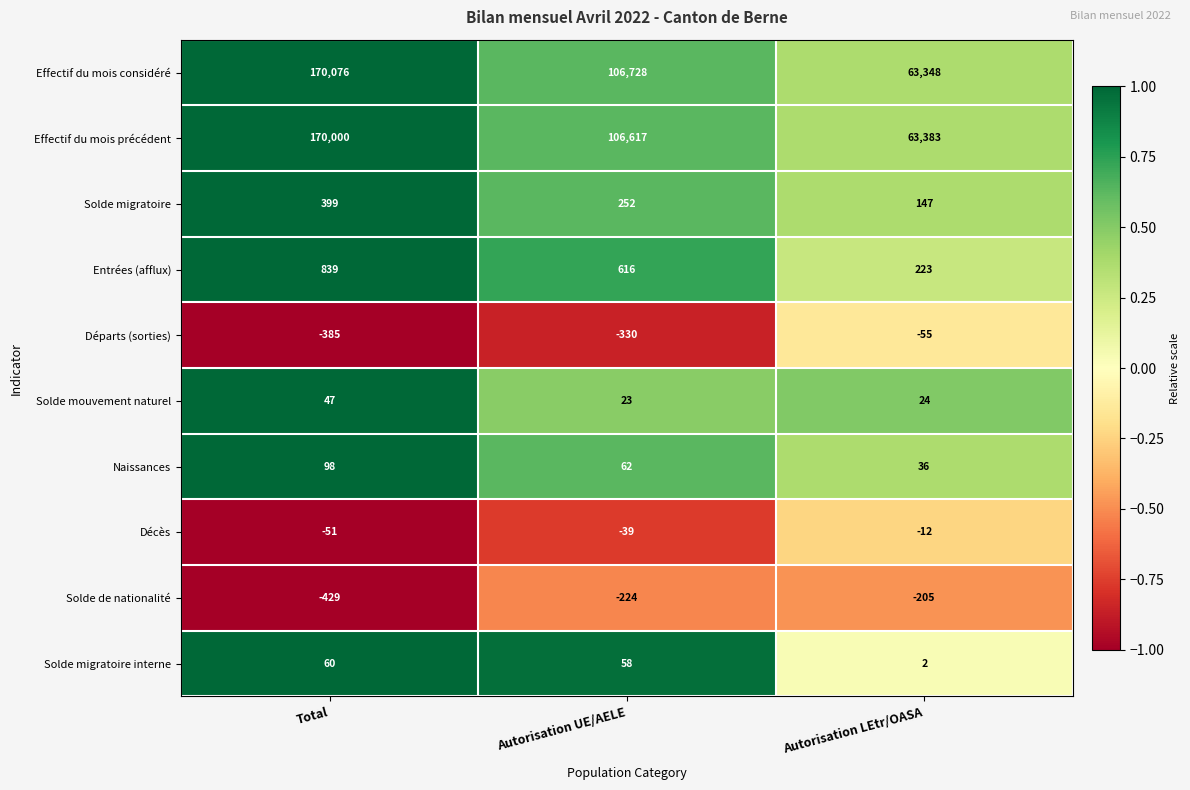

How many categories are shown in the chart?

3